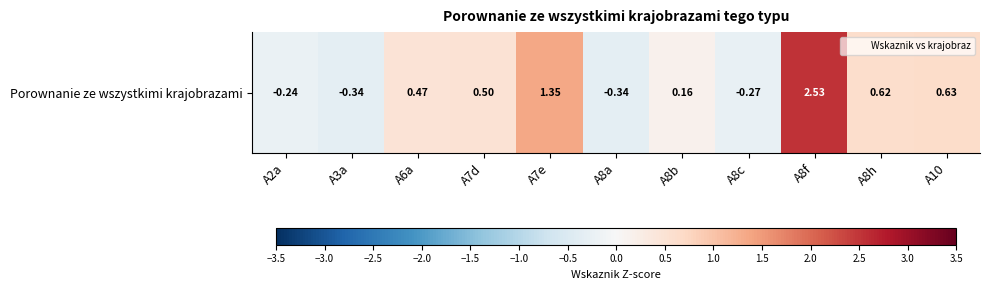

What is the ratio of the value at A10 to the value at A7e?

0.5